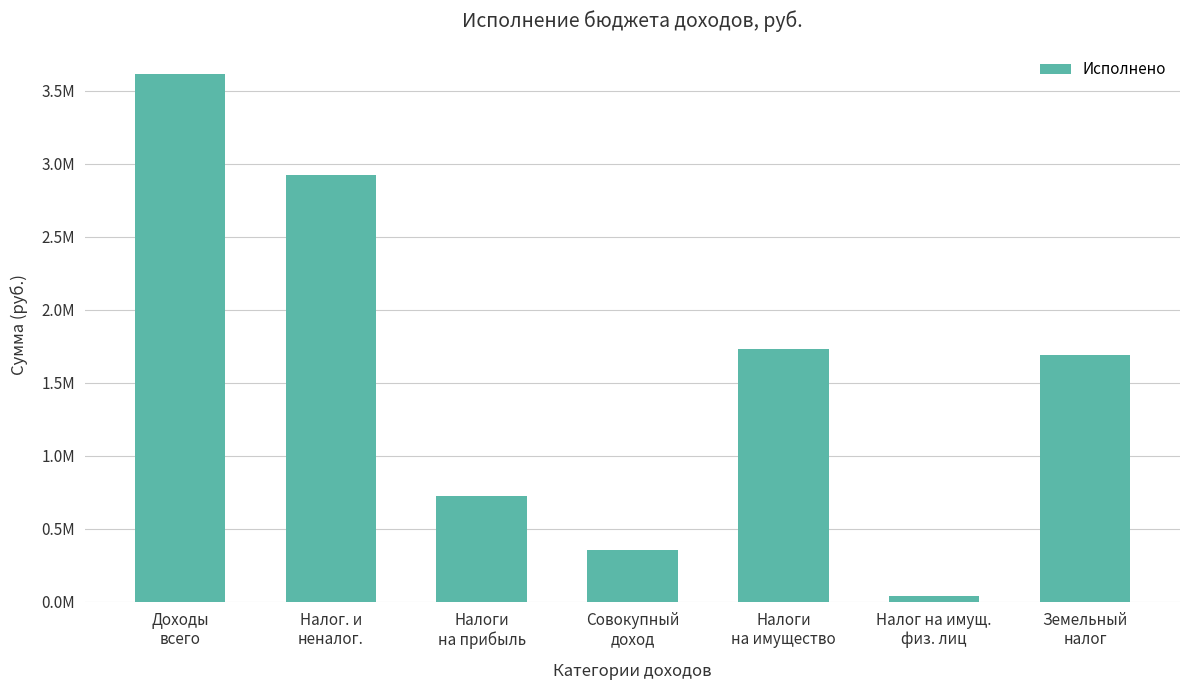

Does the chart contain any negative values?

No